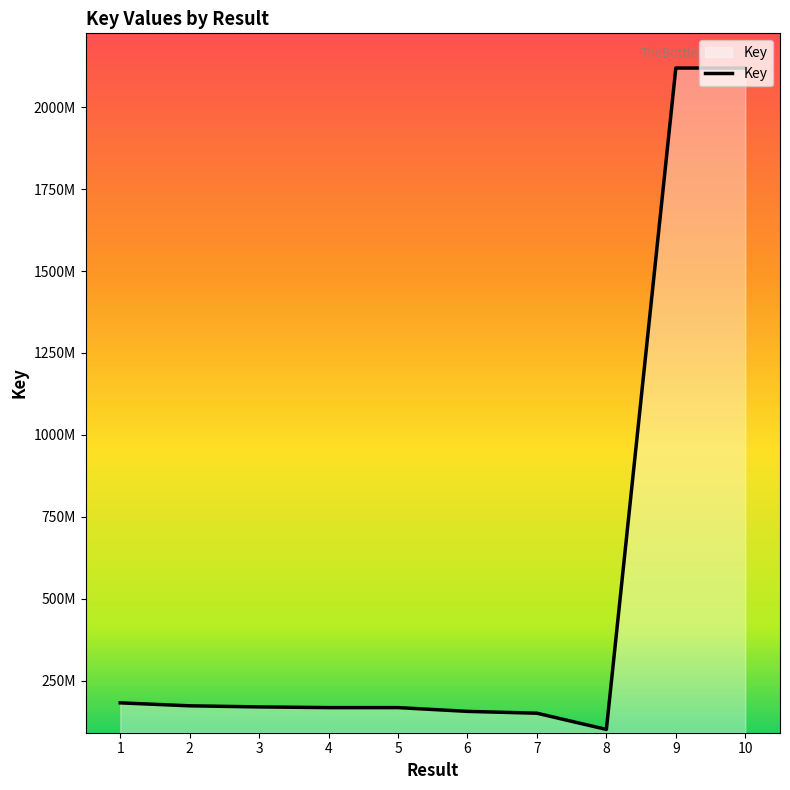

Does the chart have visible grid lines?

No